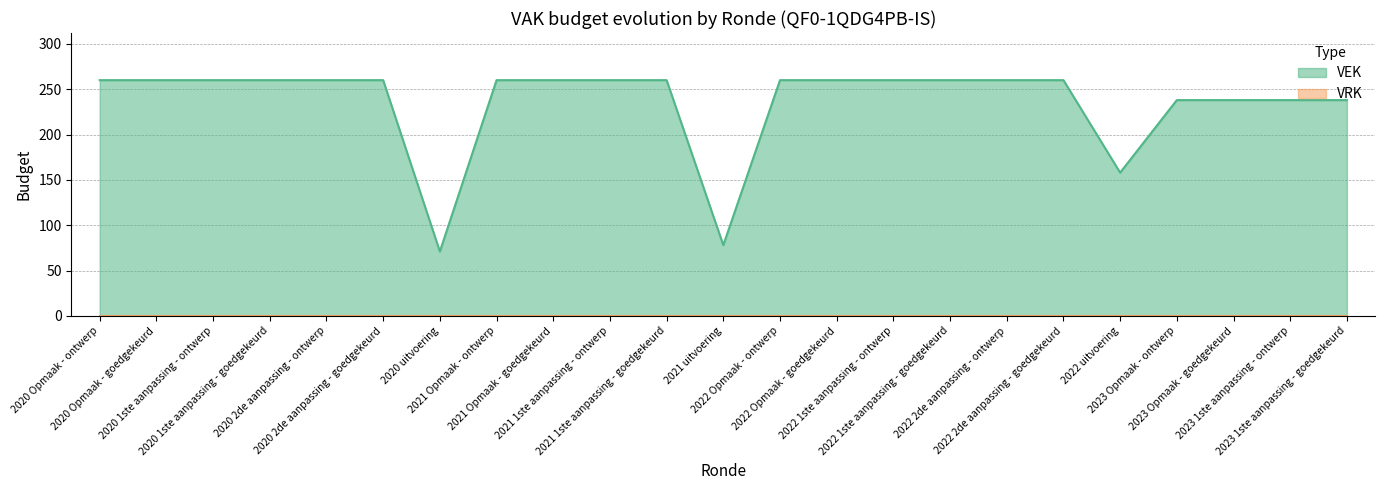

What is the average value?

236